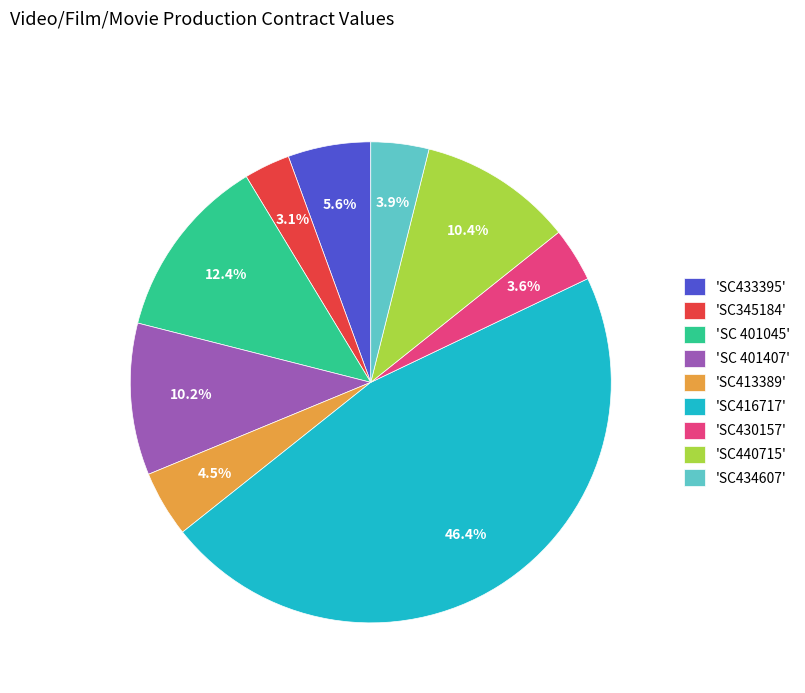

Count the number of slices in the pie.

9